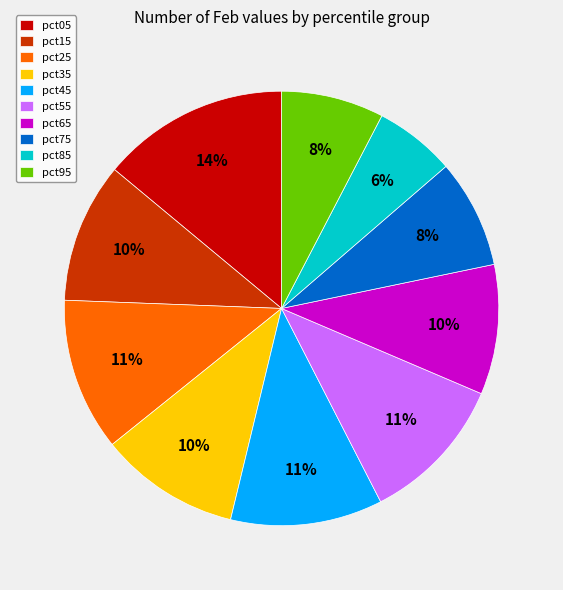

True or false: pct55 accounts for 1% of the total.

False